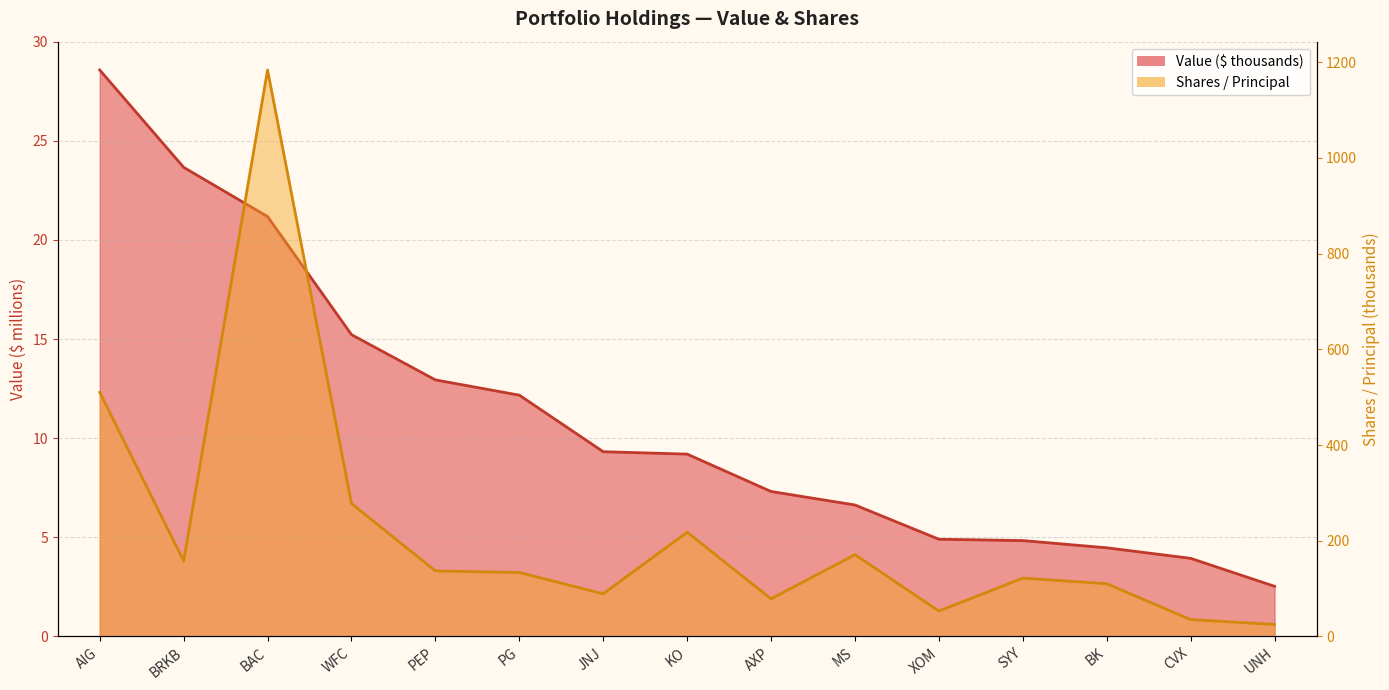

At which label does Value ($ thousands) first exceed 9?

AIG